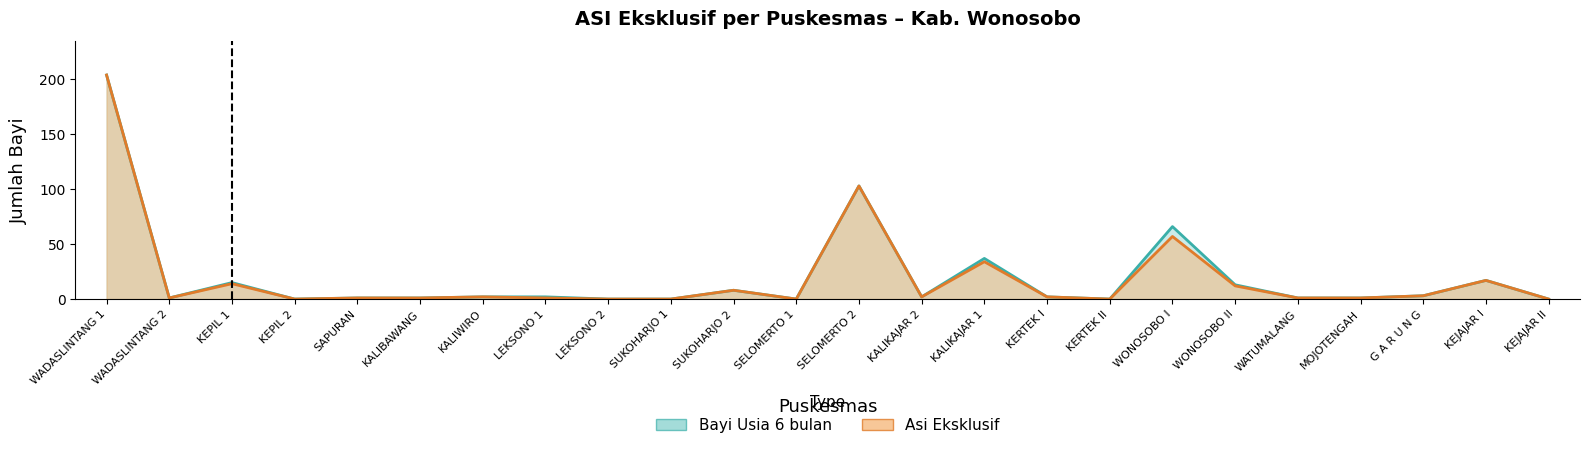

What is the label of the 13th point from the left?

SELOMERTO 2